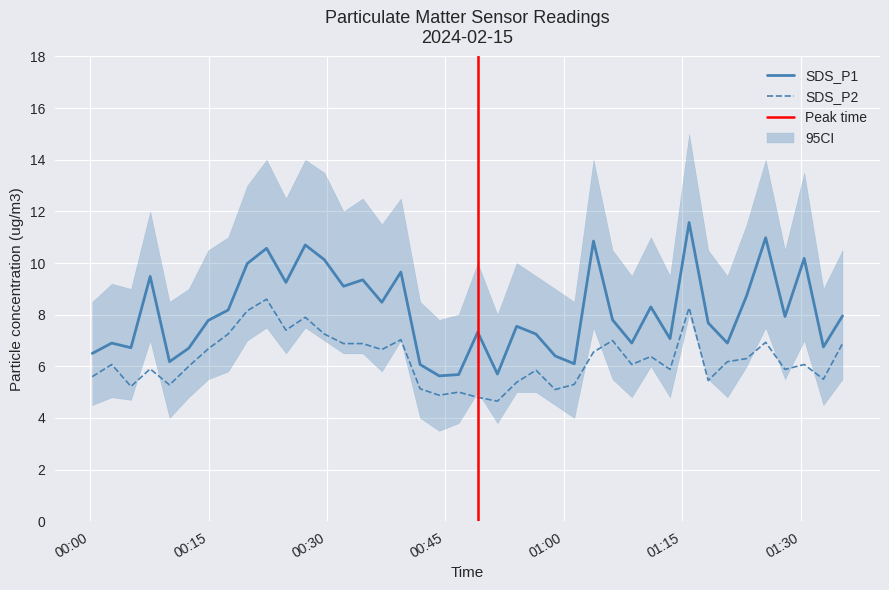

What is the average value of the SDS_P1 series?

8.1